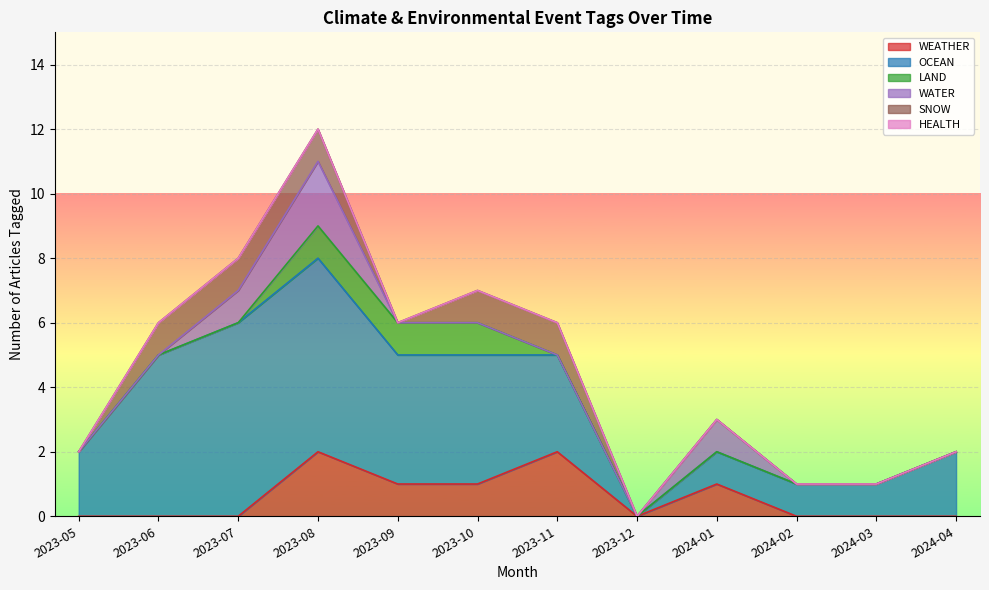

The value of WEATHER at 2024-04 is 1. True or false?

False